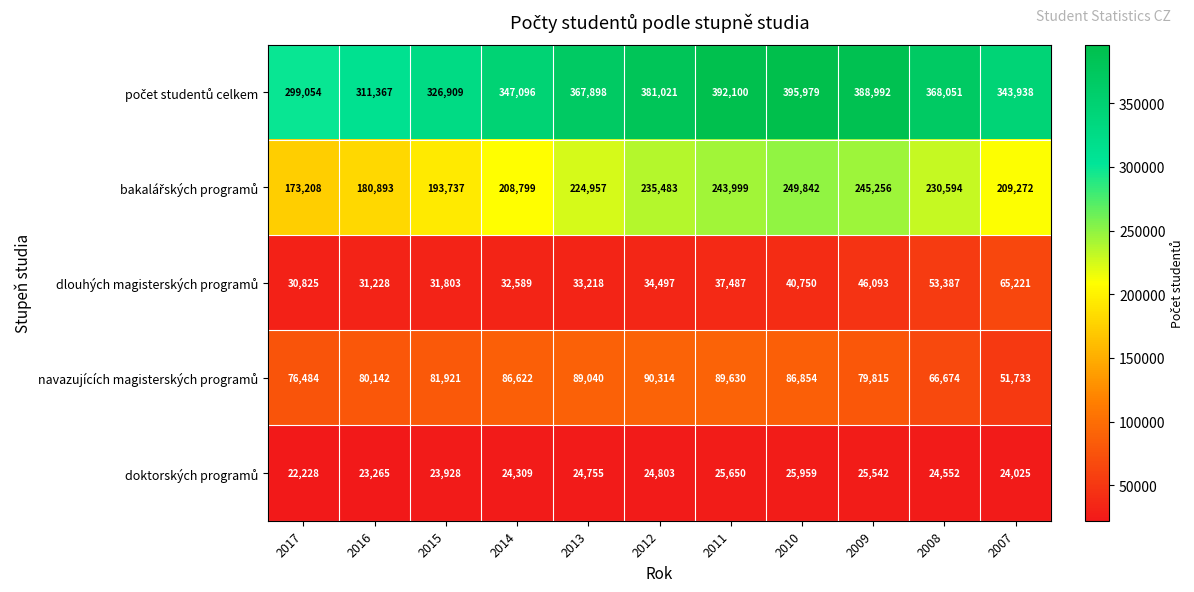

At which category is the sum across all series the highest?

2010